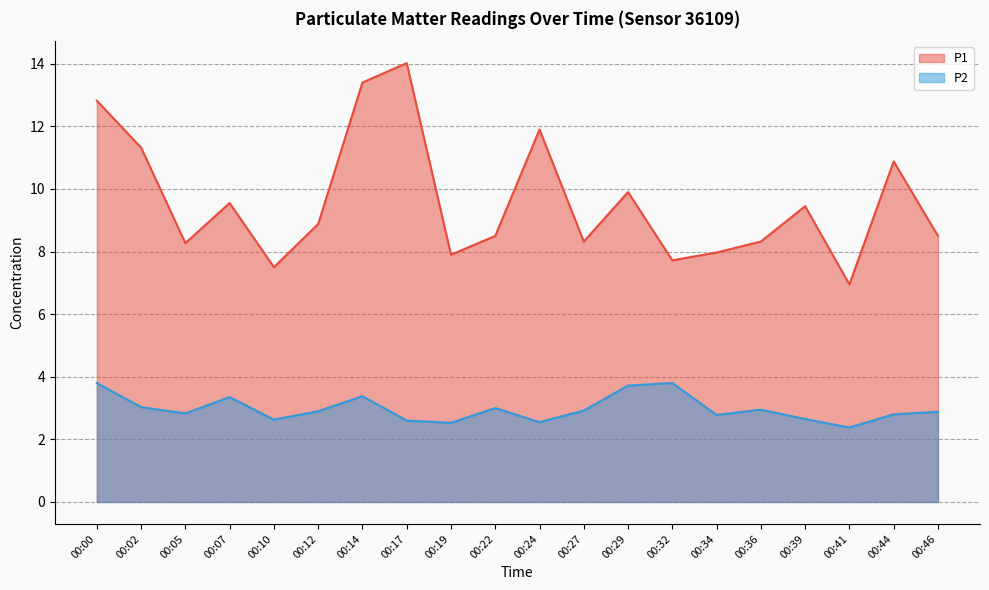

The value of P1 at 00:27 is 11.7. True or false?

False